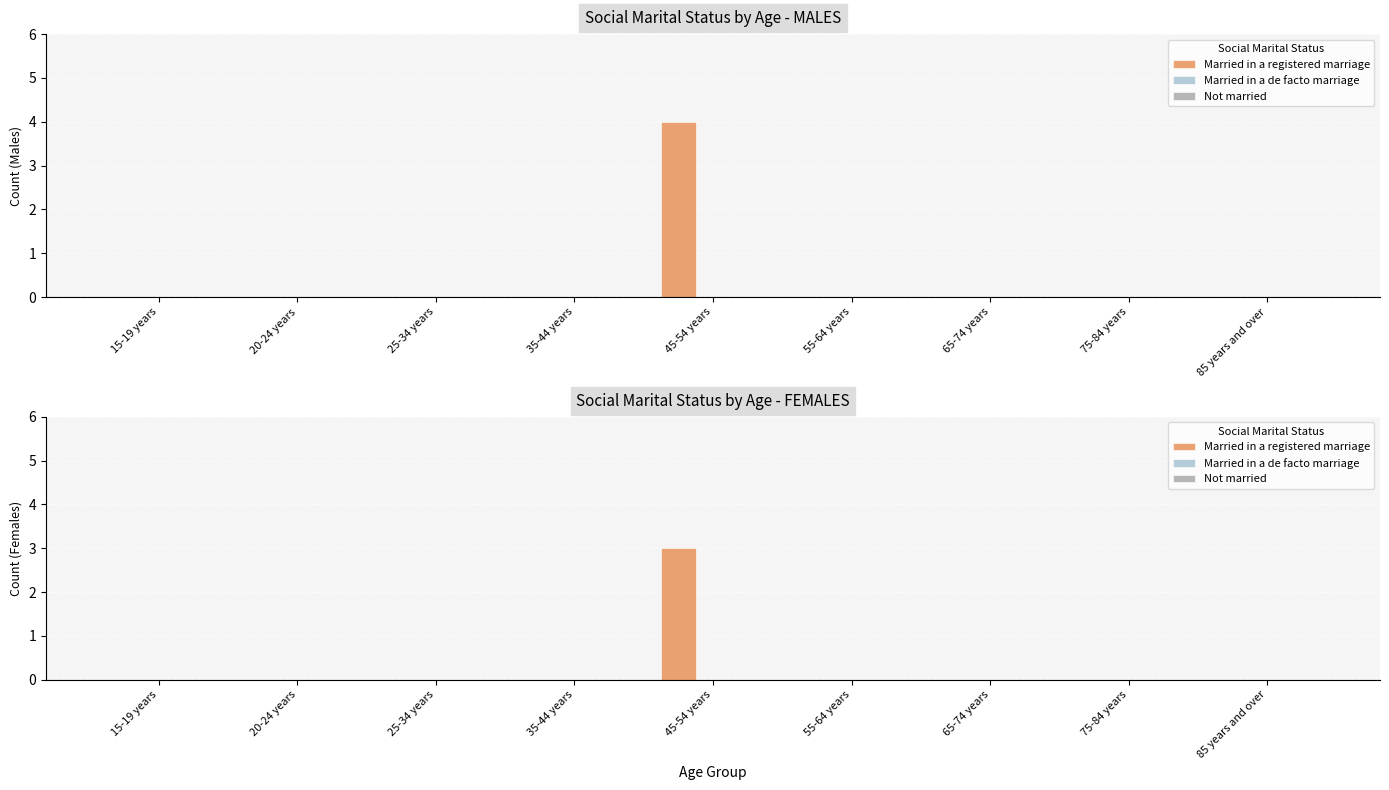

At how many categories does at least one series exceed 0?

1